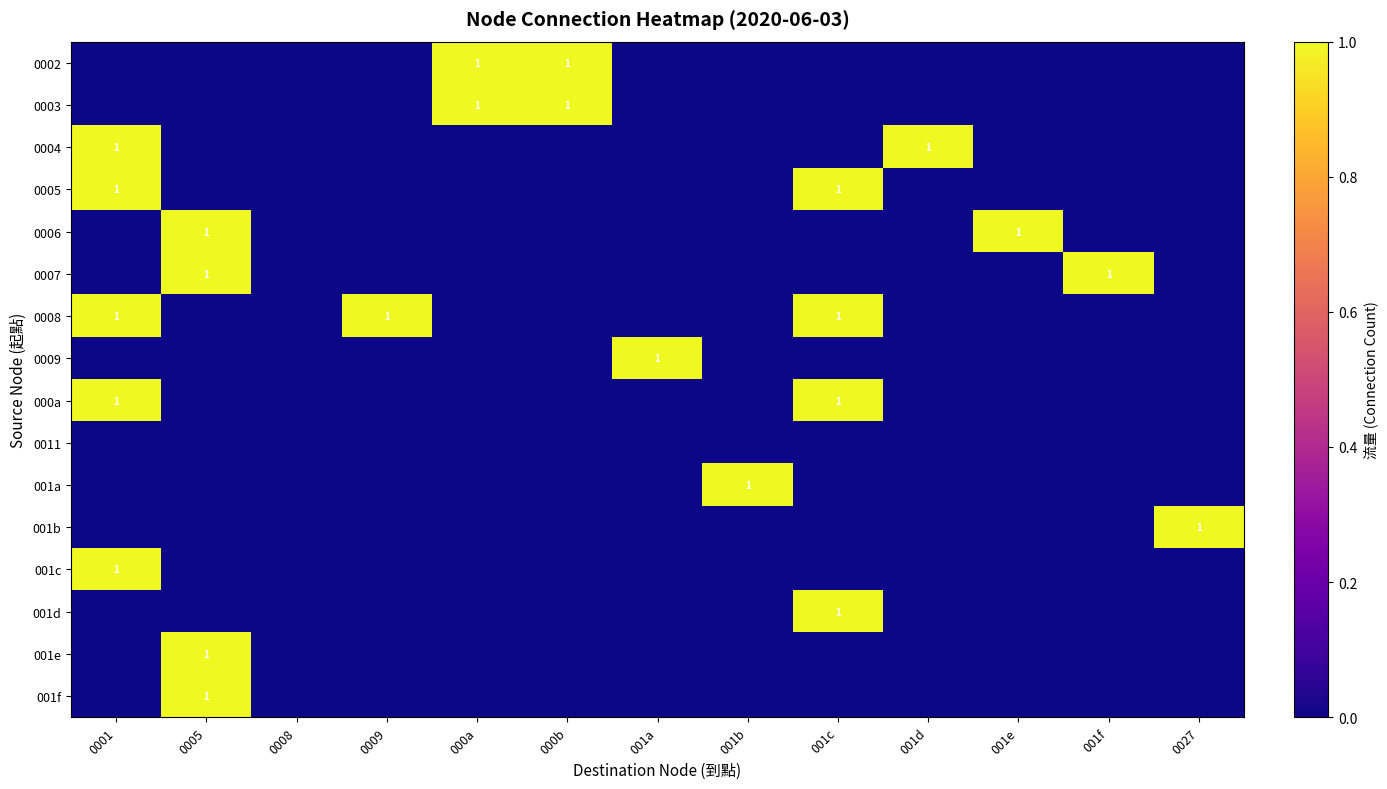

How many series are shown in this chart?

16